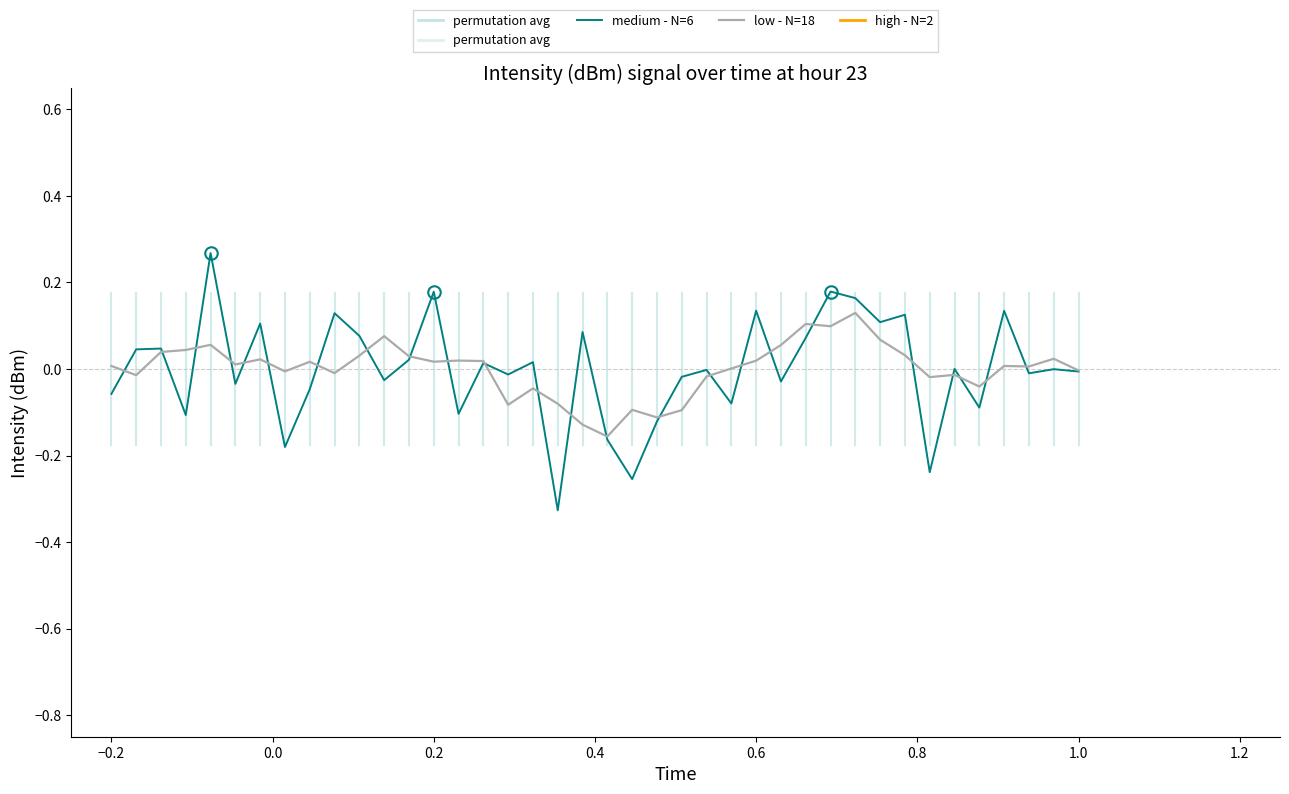

Which series has the largest range (max minus min)?

medium - N=6